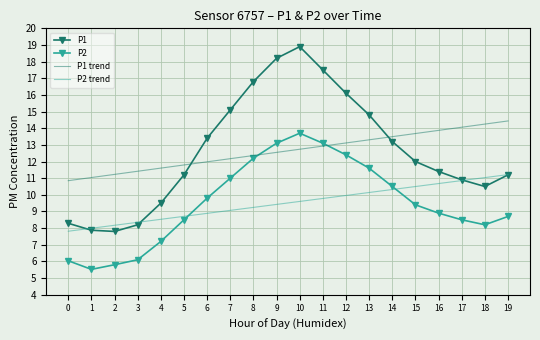

Where do P2 and P2 trend first cross each other?

5 and 6